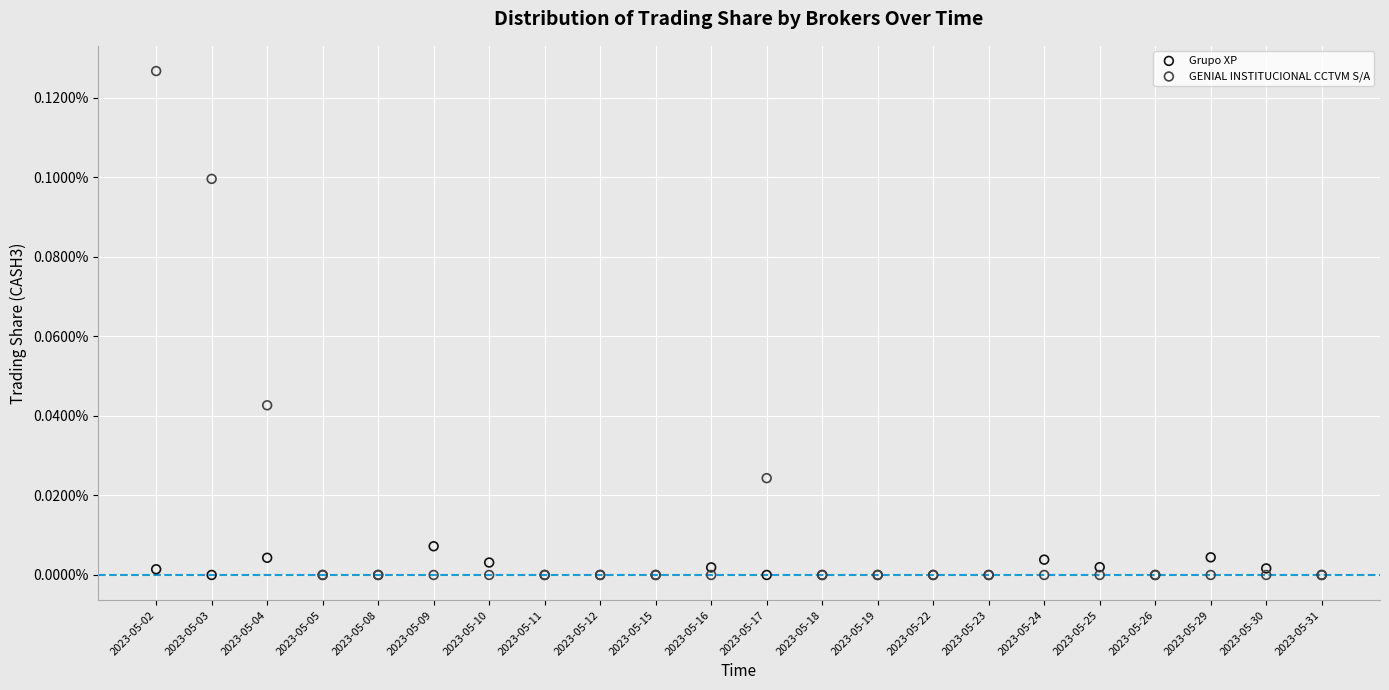

Which series reaches the maximum Y coordinate?

GENIAL INSTITUCIONAL CCTVM S/A